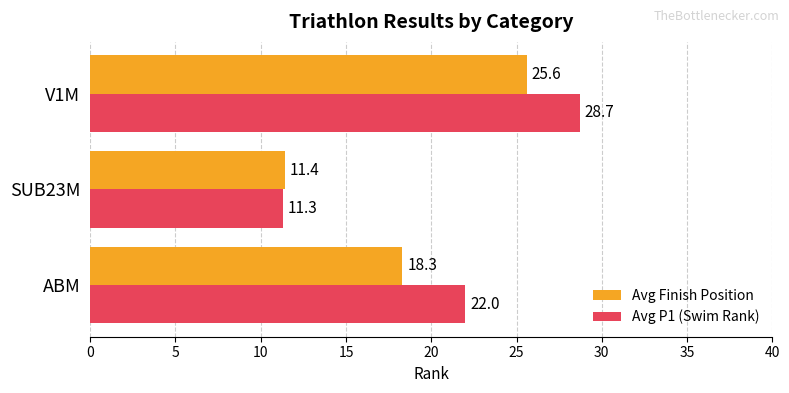

The Avg P1 (Swim Rank) series shows 11.3 at SUB23M. True or false?

True